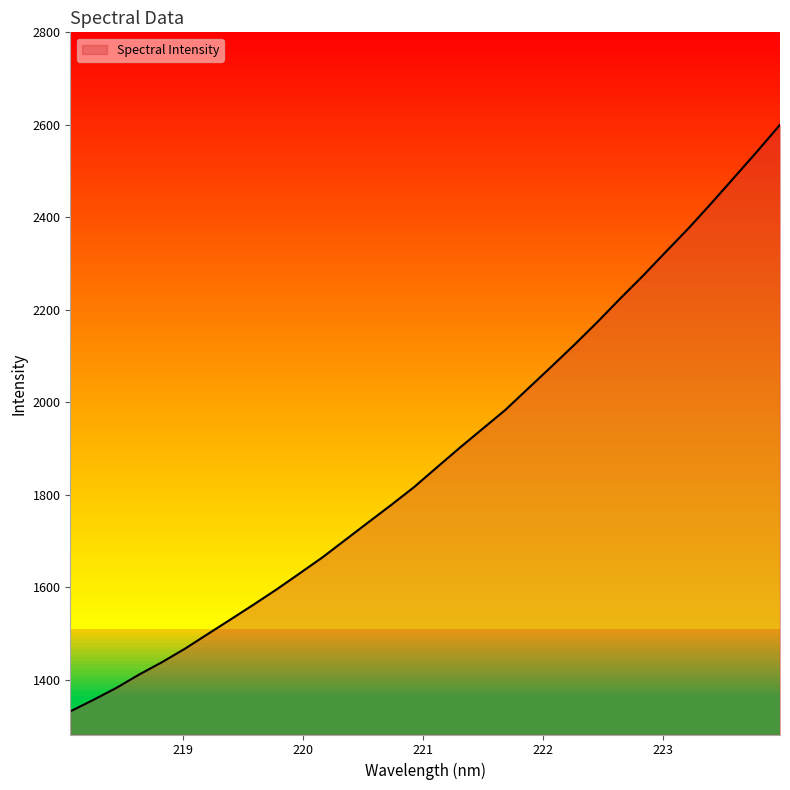

Does the chart display data point markers on the line(s)?

No